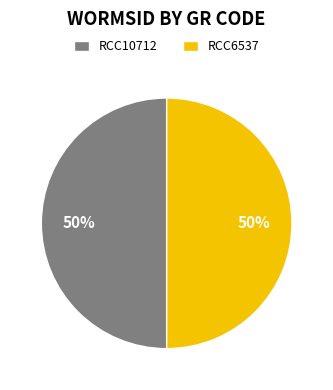

Is the sum of RCC6537 and RCC10712 greater than half?

Yes